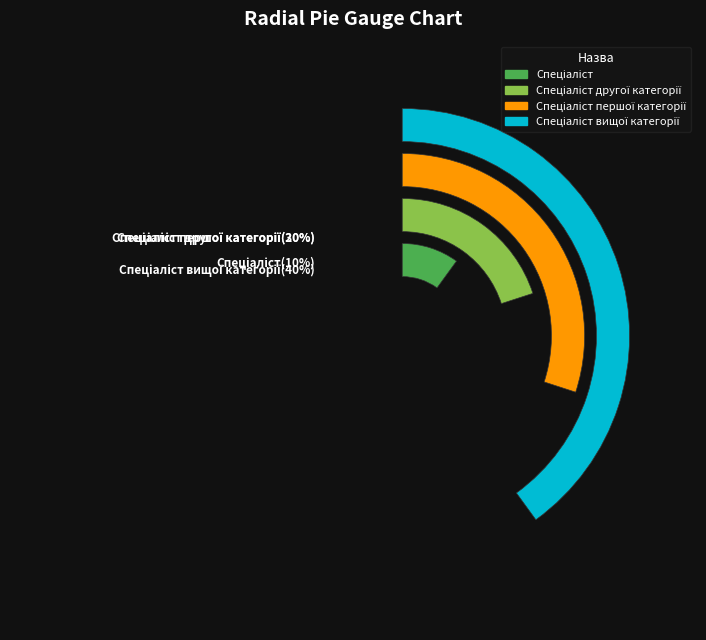

Which slice is the smallest?

Спеціаліст